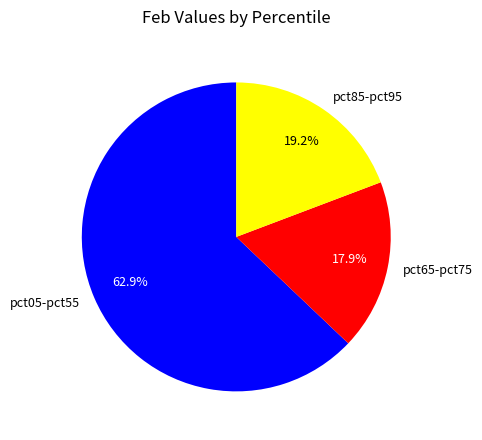

To the nearest percent, what is the average slice percentage?

33%